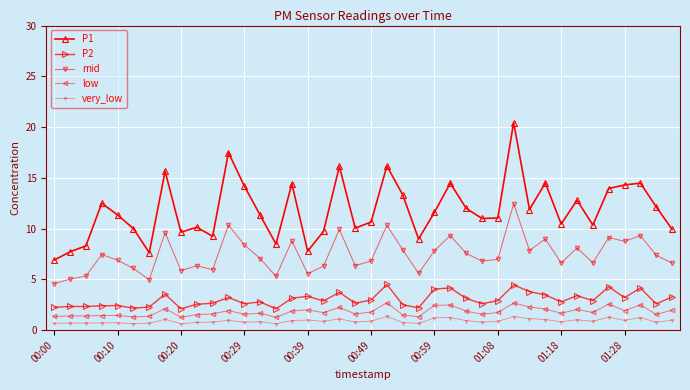

Which series has the largest total across all categories?

P1